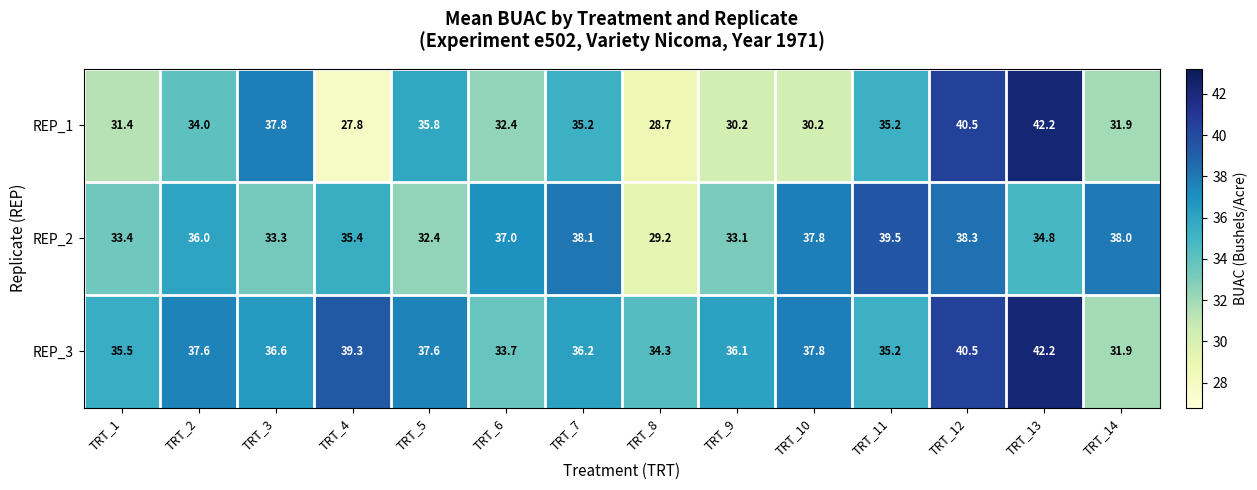

What is the sum of the REP_3 values at TRT_3 and TRT_2?

74.2